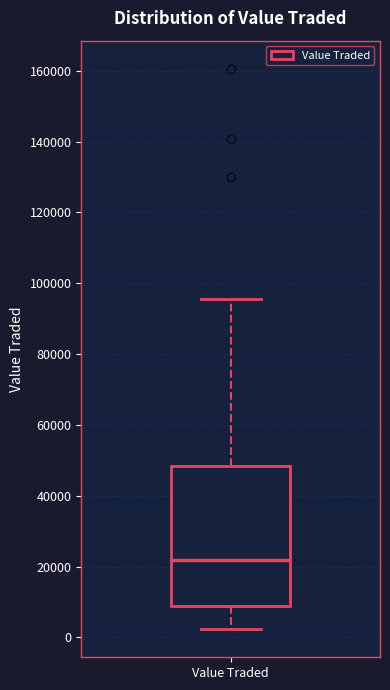

Transcribe this box plot: give where the median line is, the range the box spans, and where the two whiskers end, as read against the y-axis. The values are not printed on the chart, so give them approximately, as read against the axis.

median 22000, box 8000 to 48000, whiskers 2000 to 96000